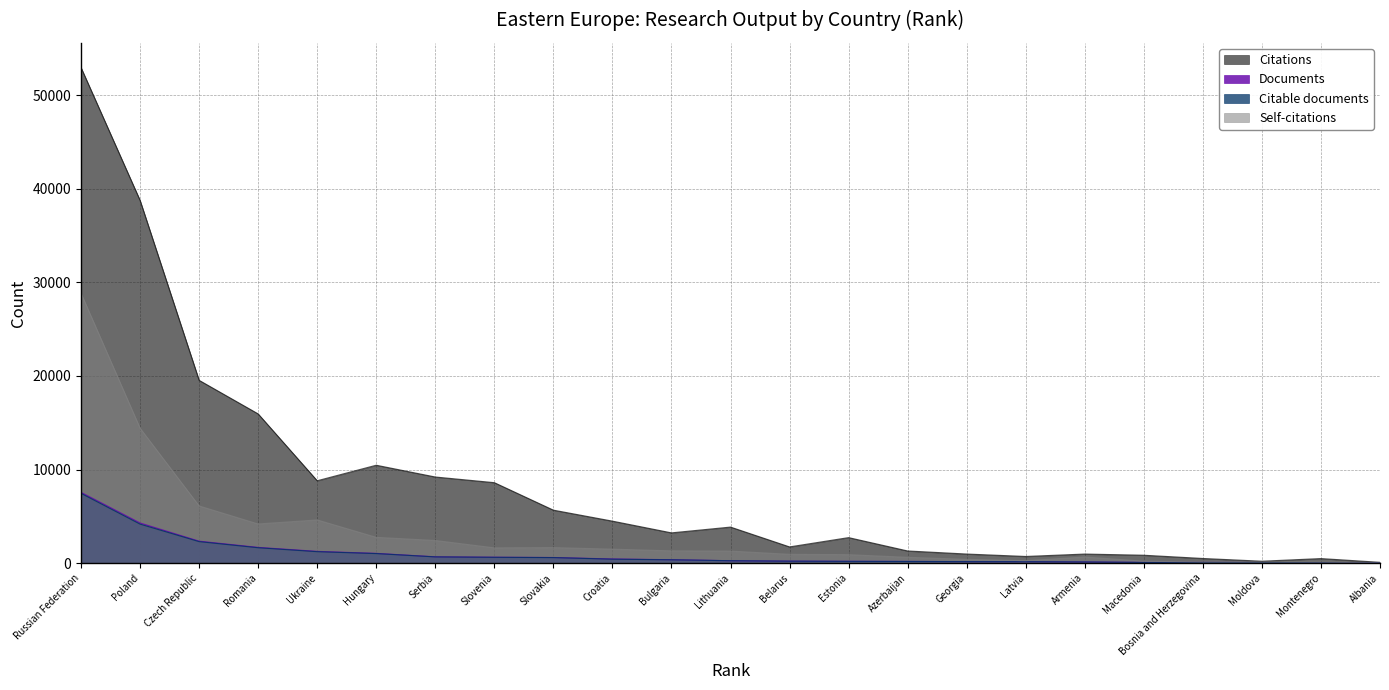

Where does the Citations series first go above 3226?

Russian Federation